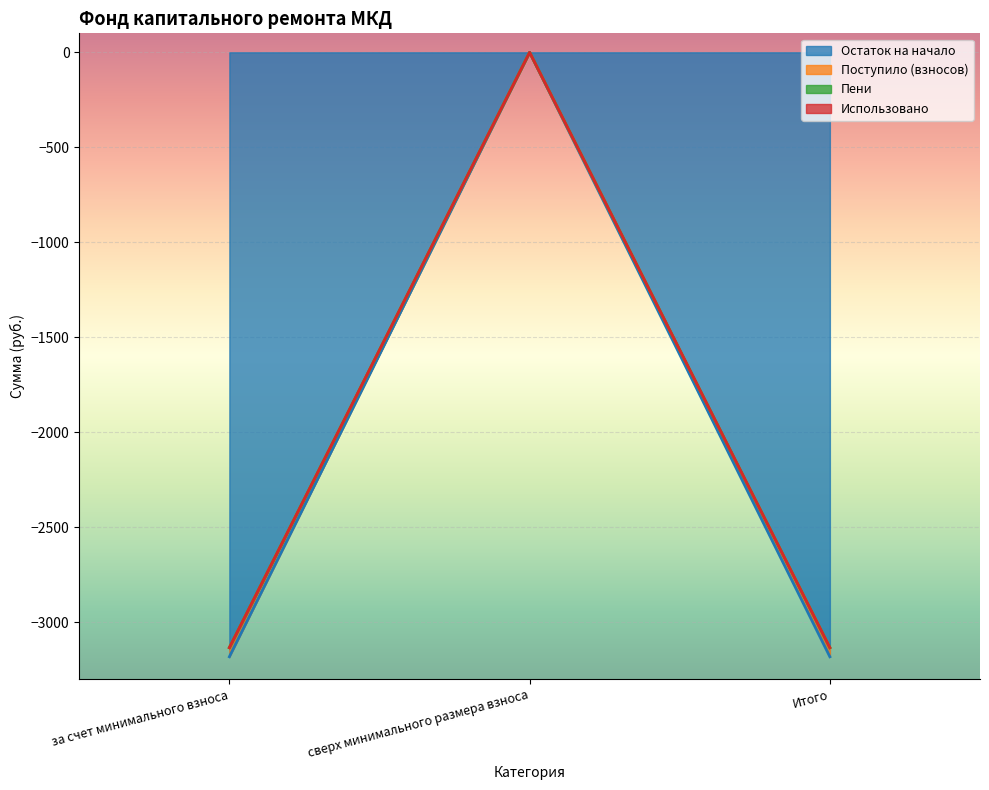

Where is Остаток на начало nearest to the value -1590?

сверх минимального размера взноса